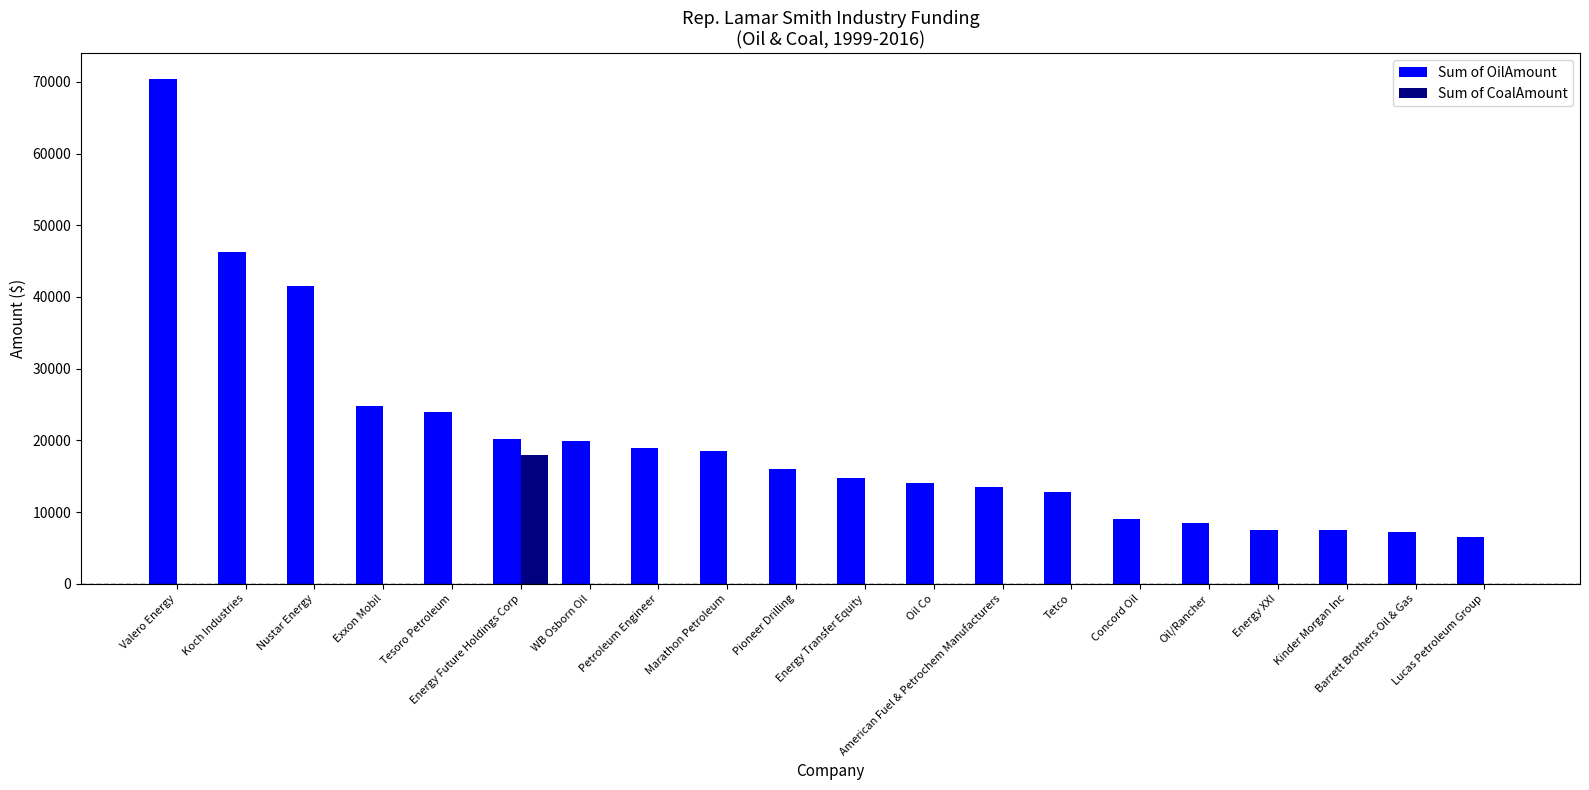

What is the sum of all Sum of CoalAmount values?

18000